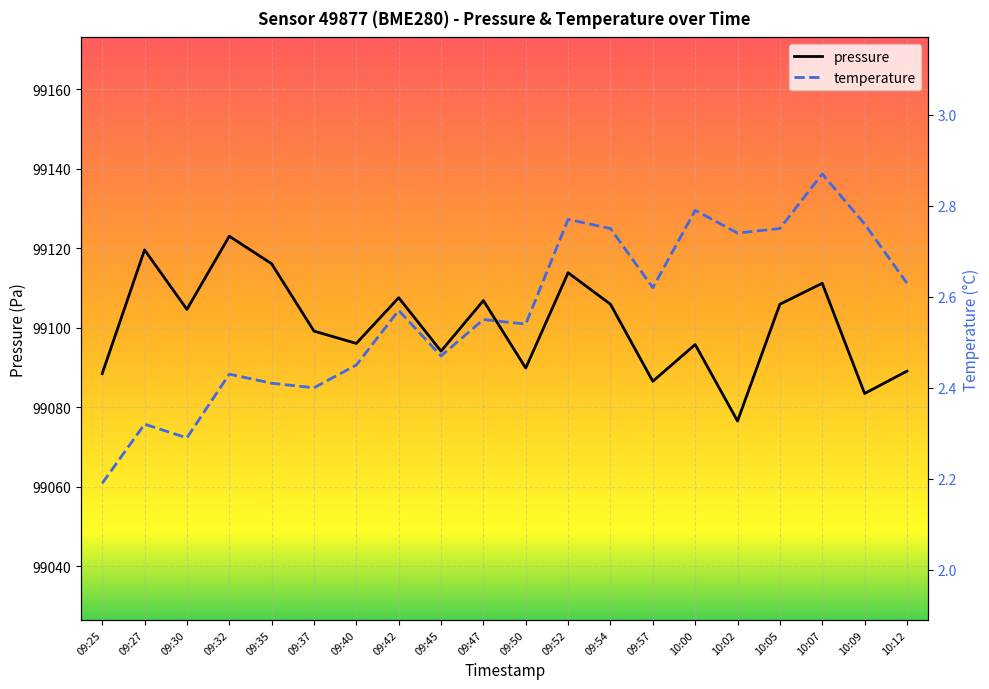

The value of temperature at 09:27 is 0.7. True or false?

False